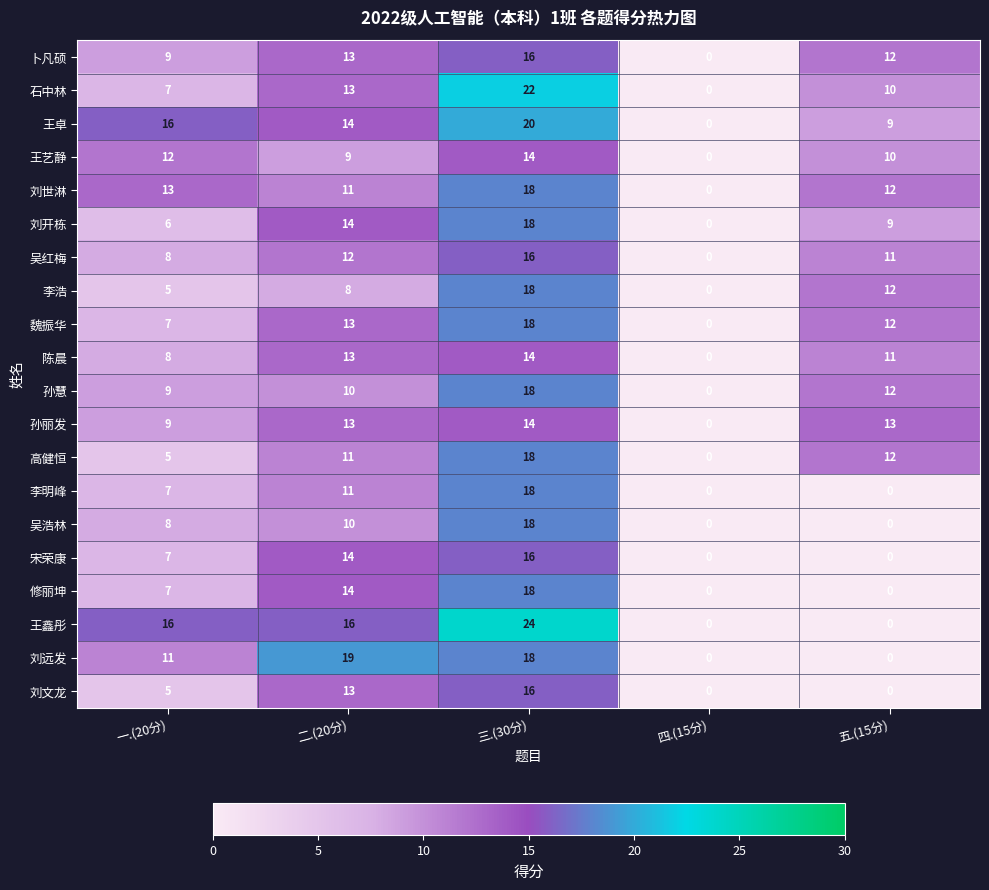

The 石中林 series shows 3 at 二.(20分). True or false?

False